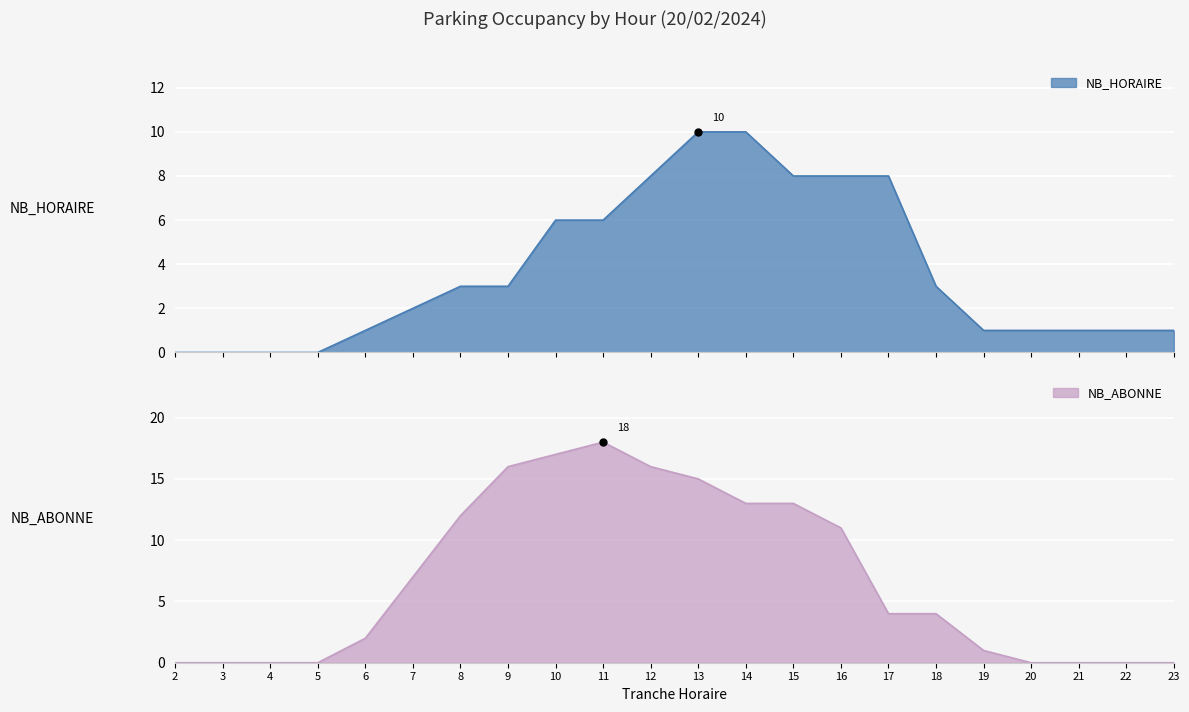

At which category is the sum across all series the highest?

13